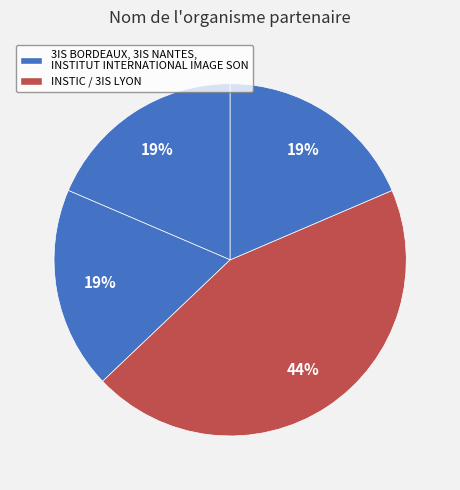

How many slices are in this pie chart?

4